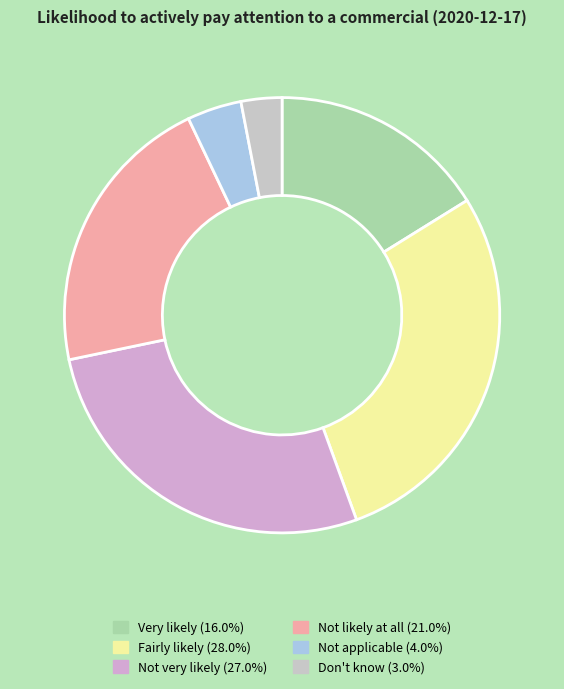

What is the smallest slice in the pie chart?

Don't know